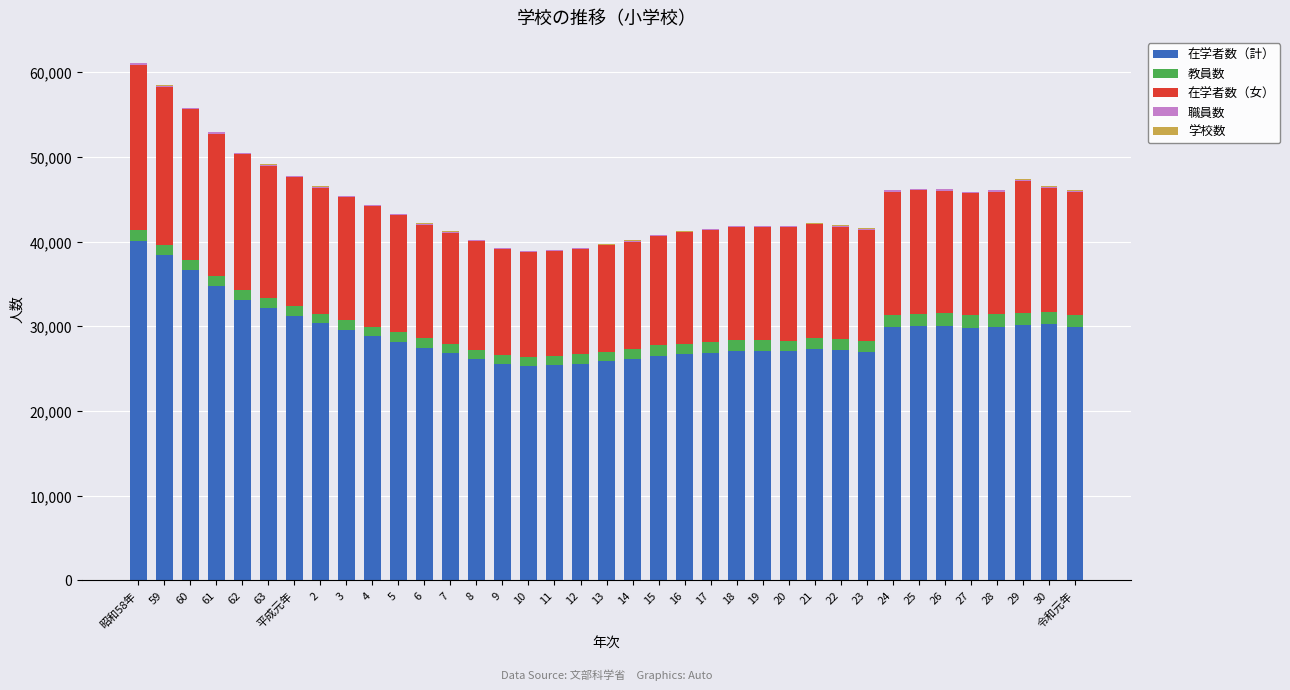

What is the total value across all series at 16?

41252